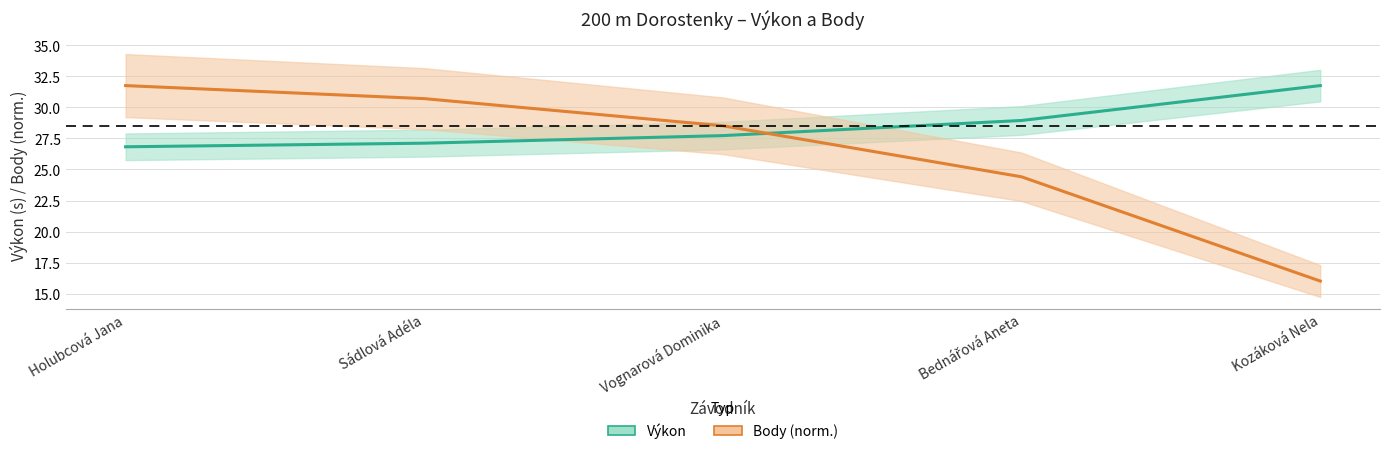

At which label is Výkon closest to 29?

Bednářová Aneta